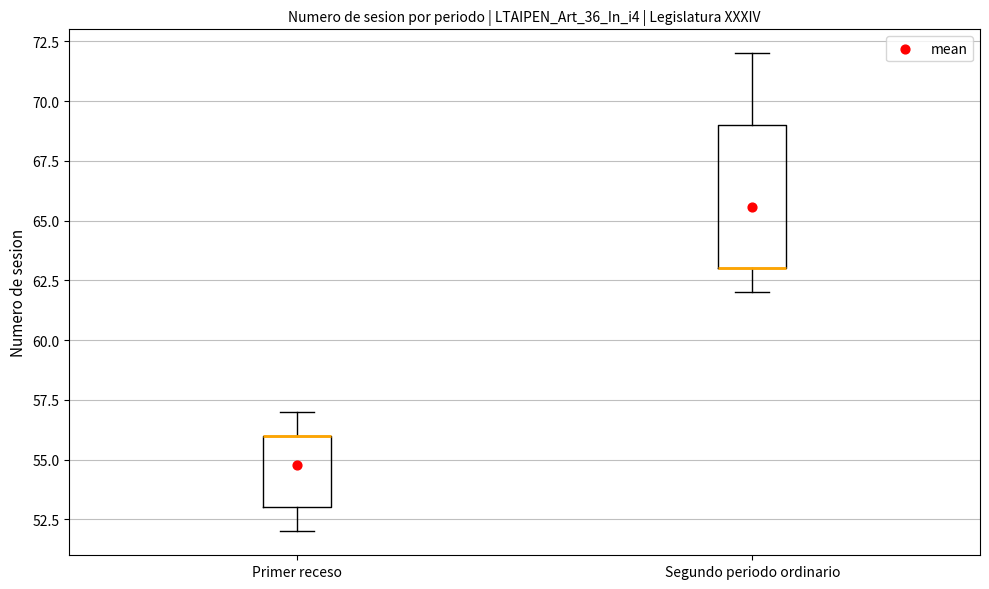

Reading left to right, transcribe this box plot: for each box, give where its median line is, the range the box spans, and where its two whiskers end, as read against the y-axis. The values are not printed on the chart, so give them approximately, as read against the axis.

Primer receso: median 56 (drawn on the box's upper edge), box 53 to 56, whiskers 52 to 57
Segundo periodo ordinario: median 63 (drawn on the box's lower edge), box 63 to 69, whiskers 62 to 72